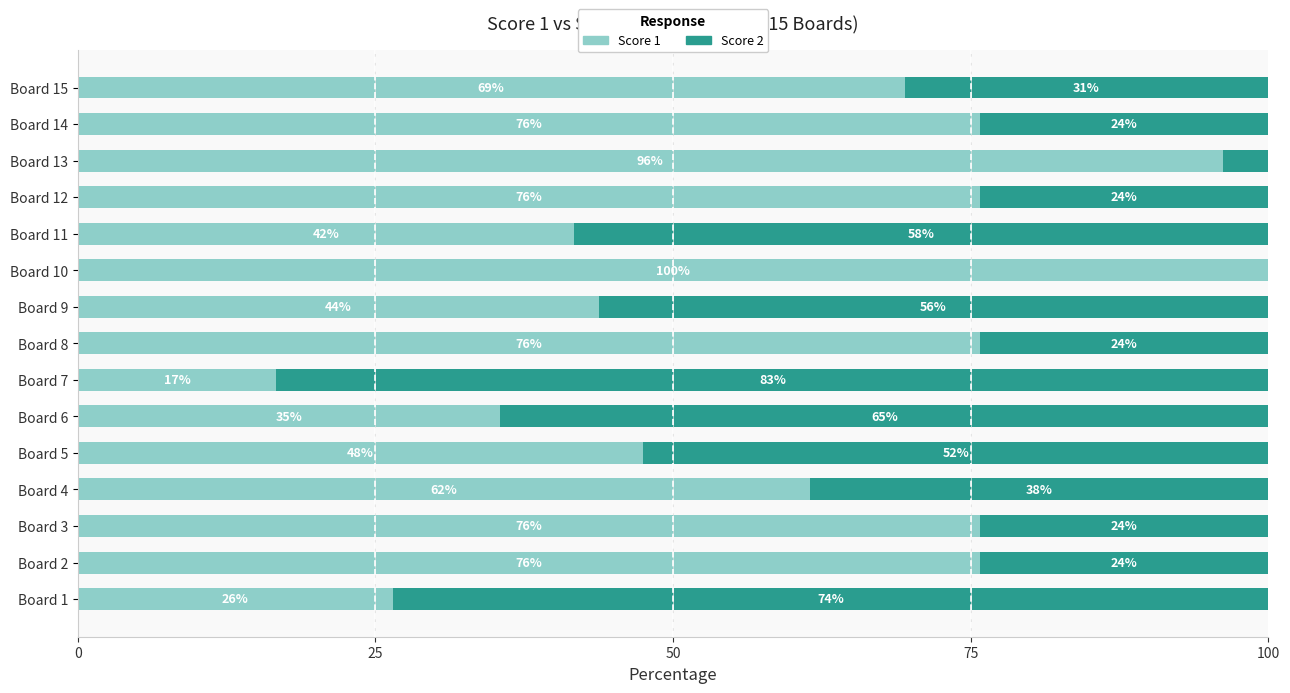

What are all the series names shown in the legend?

Score 1, Score 2